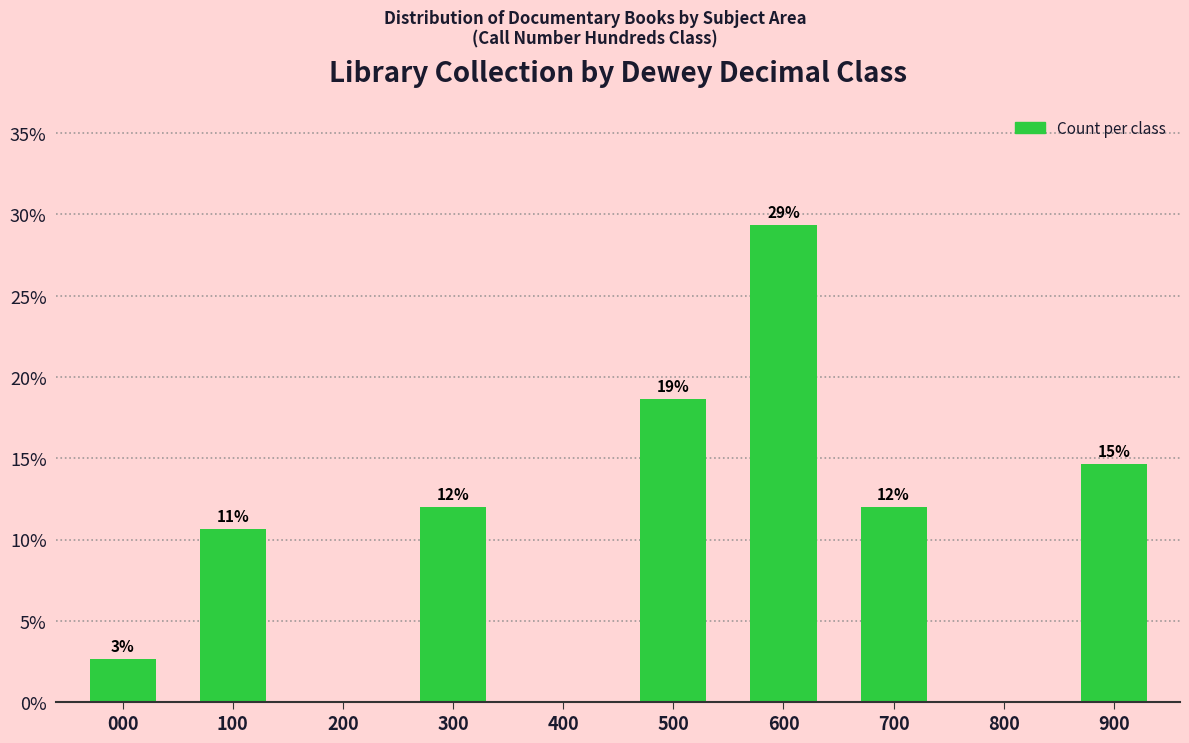

Are the bars horizontal?

No